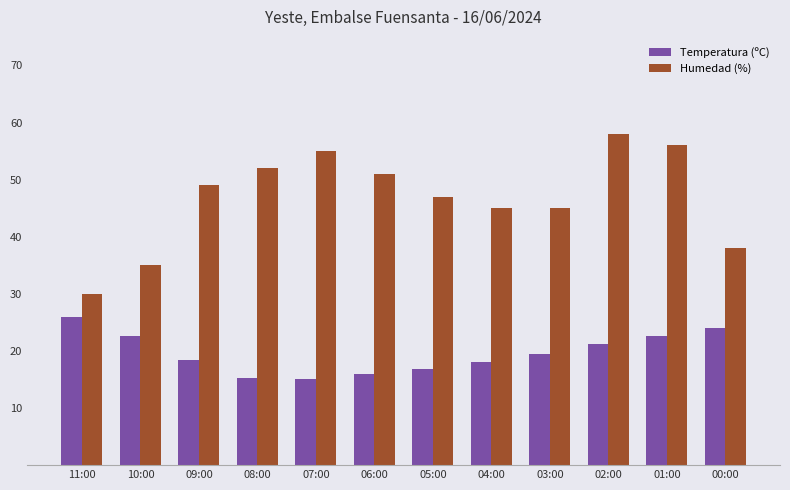

Which series has the widest spread of values?

Humedad (%)